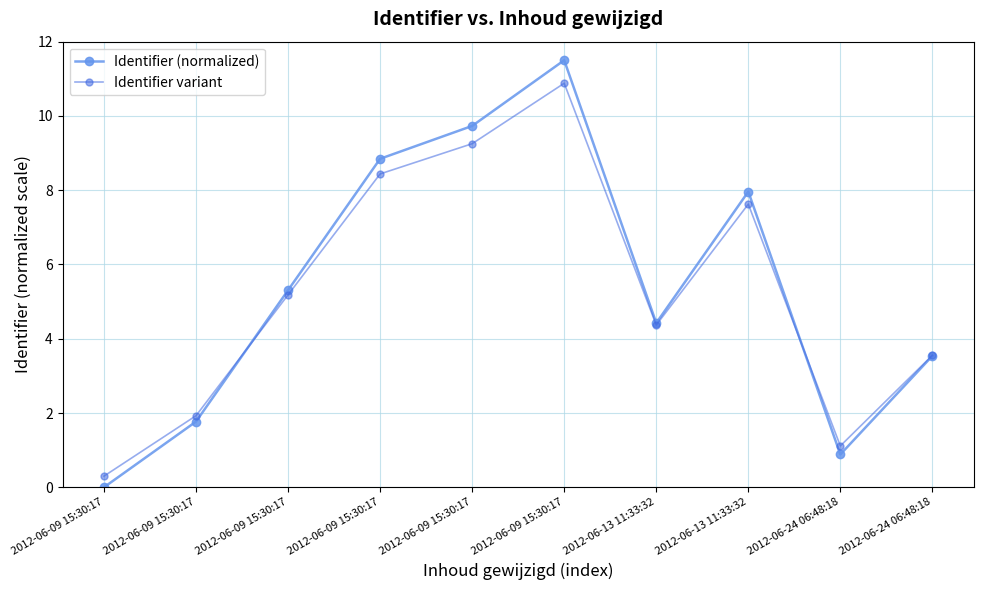

Is it true that Identifier (normalized) equals 0.0 at 2012-06-09 15:30:17?

True